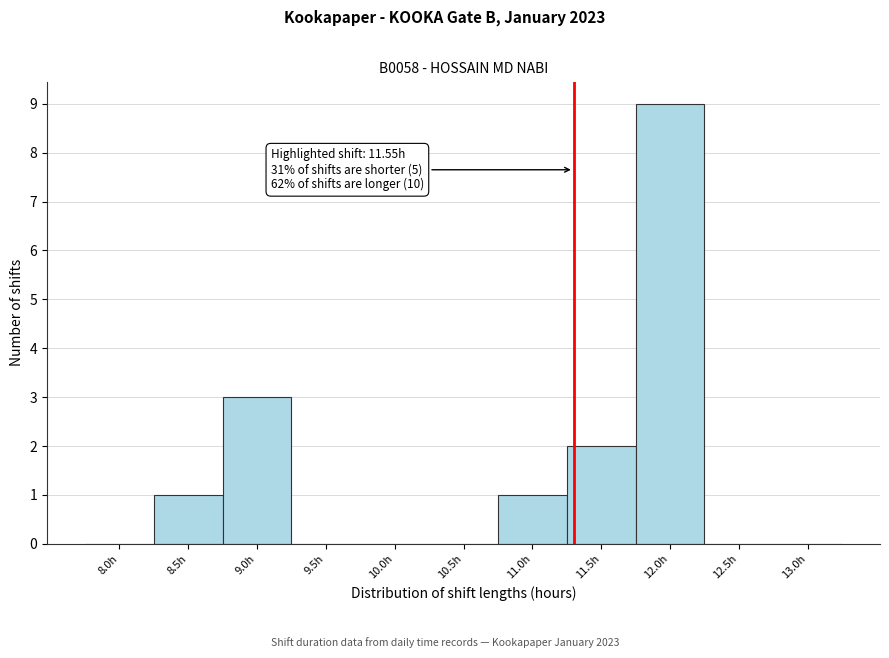

Reading left to right, transcribe all the data shown in this chart.

8.0h=0	8.5h=1	9.0h=3	9.5h=0	10.0h=0	10.5h=0	11.0h=1	11.5h=2	12.0h=9	12.5h=0	13.0h=0